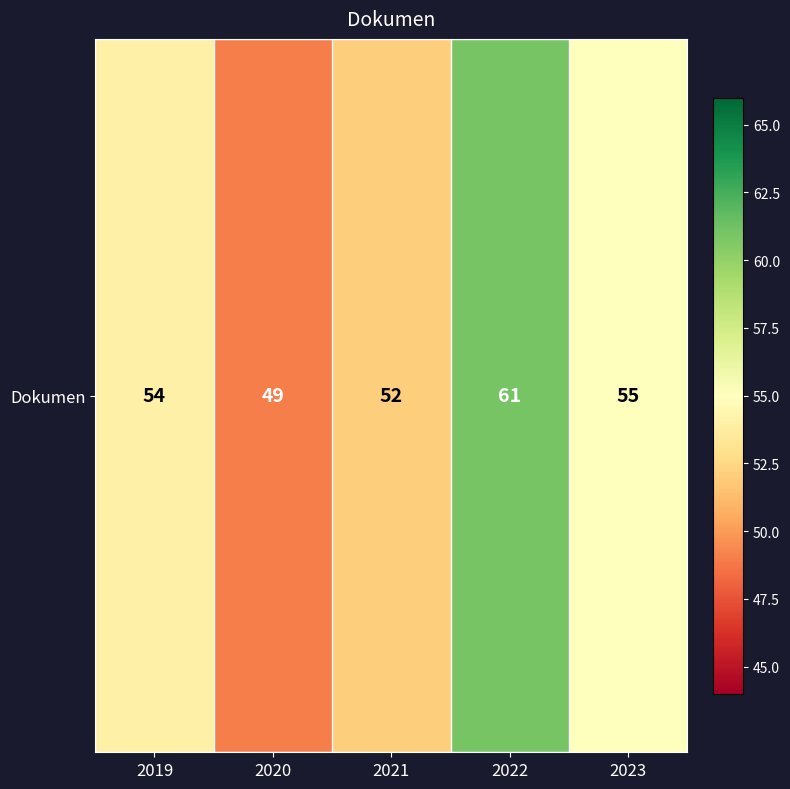

Rank the categories by value from lowest to highest.

2020, 2021, 2019, 2023, 2022